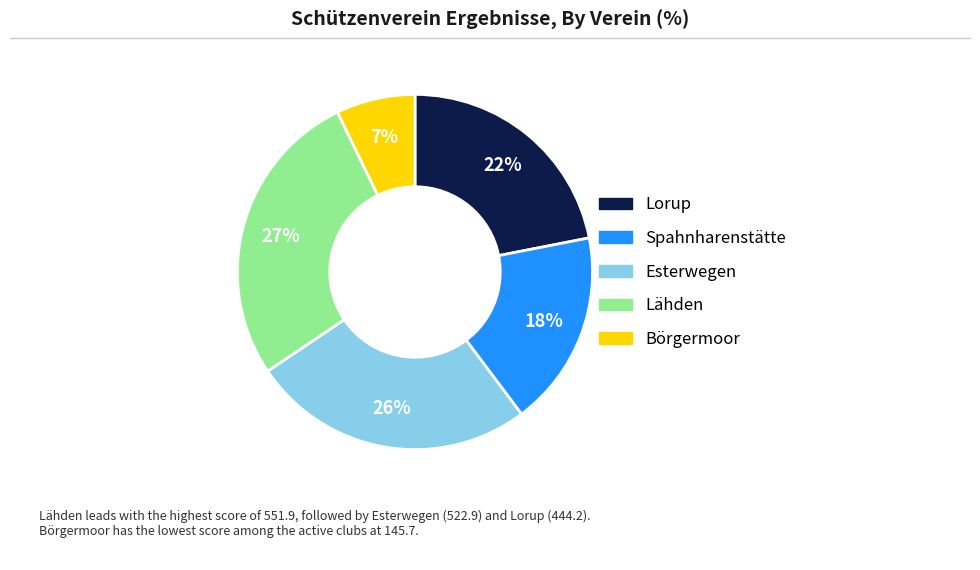

Which category has the smallest portion of the pie?

Börgermoor